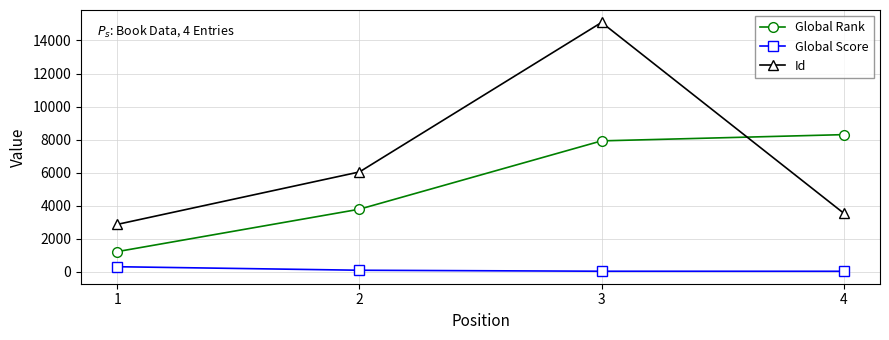

Is the value of Id at 3 greater than the value of Global Score at 1?

Yes